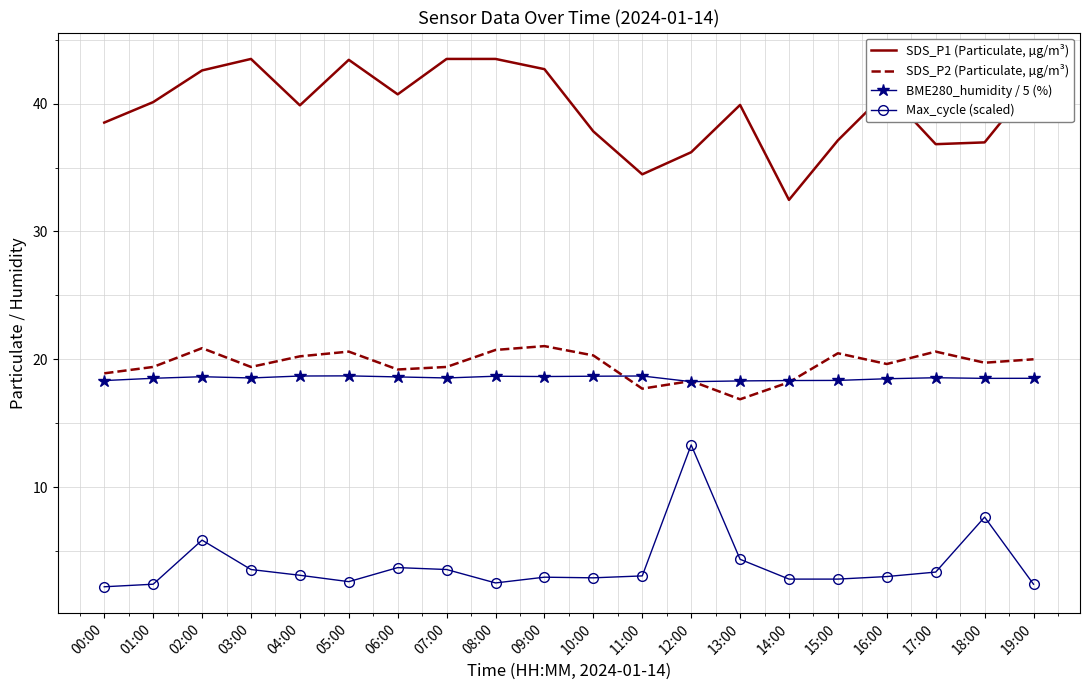

Read the SDS_P1 (Particulate, µg/m³) value at 15:00.

37.1